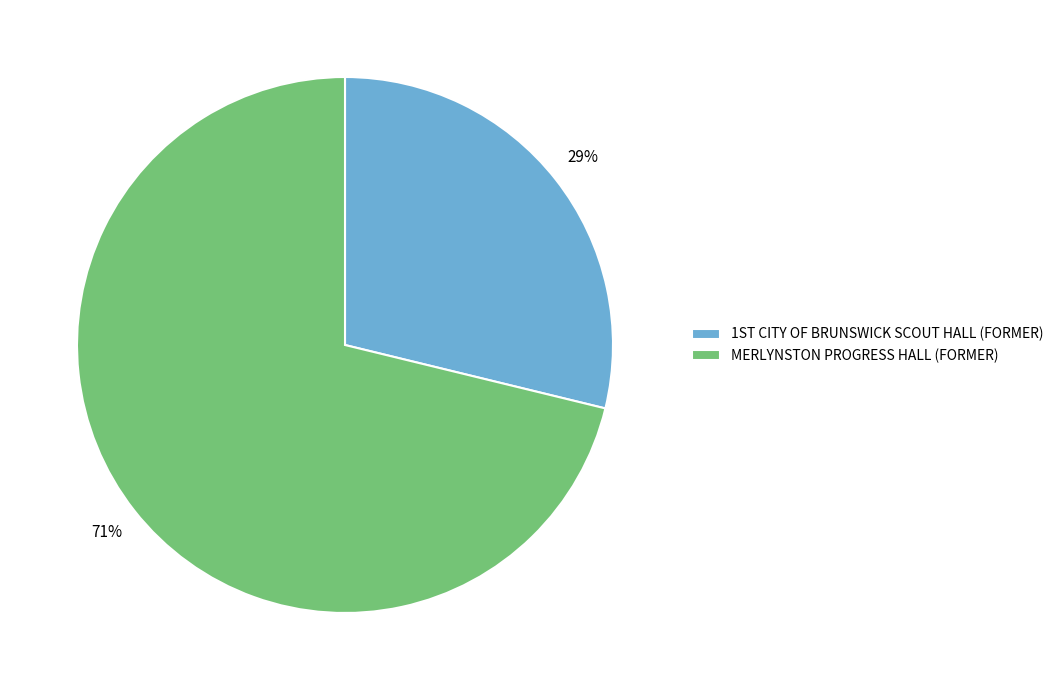

Which slice represents more than half of the pie?

MERLYNSTON PROGRESS HALL (FORMER)